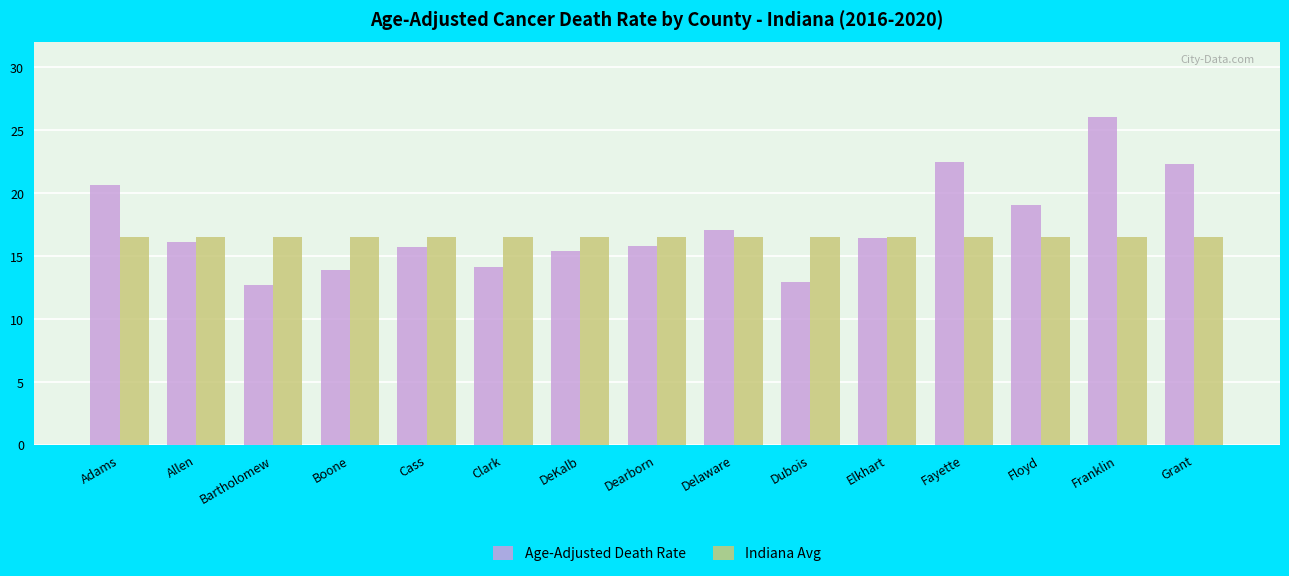

What is the label of the 2nd bar from the left?

Allen